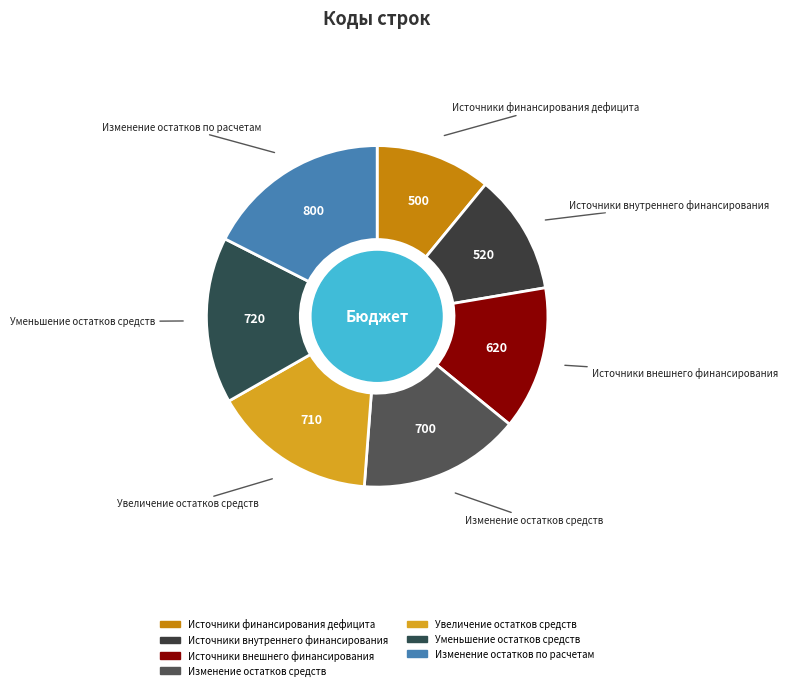

Is the sum of Изменение остатков средств and Изменение остатков по расчетам greater than half?

No